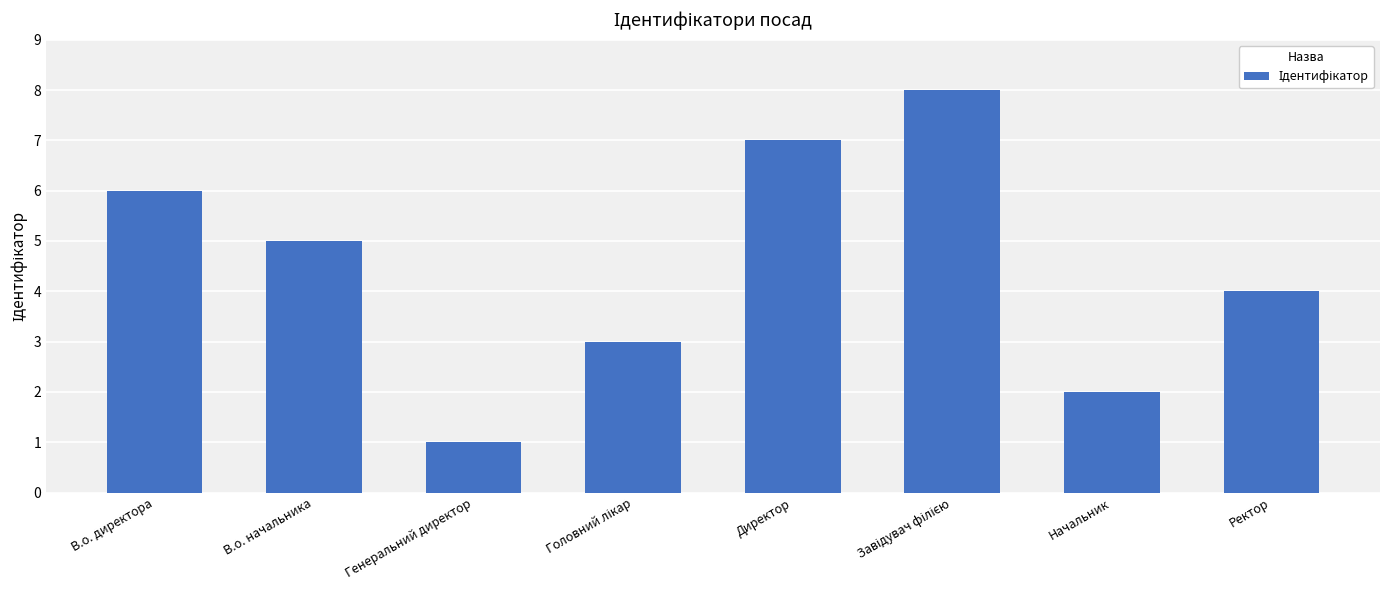

Reading right to left, transcribe all the data shown in this chart.

4	2	8	7	3	1	5	6